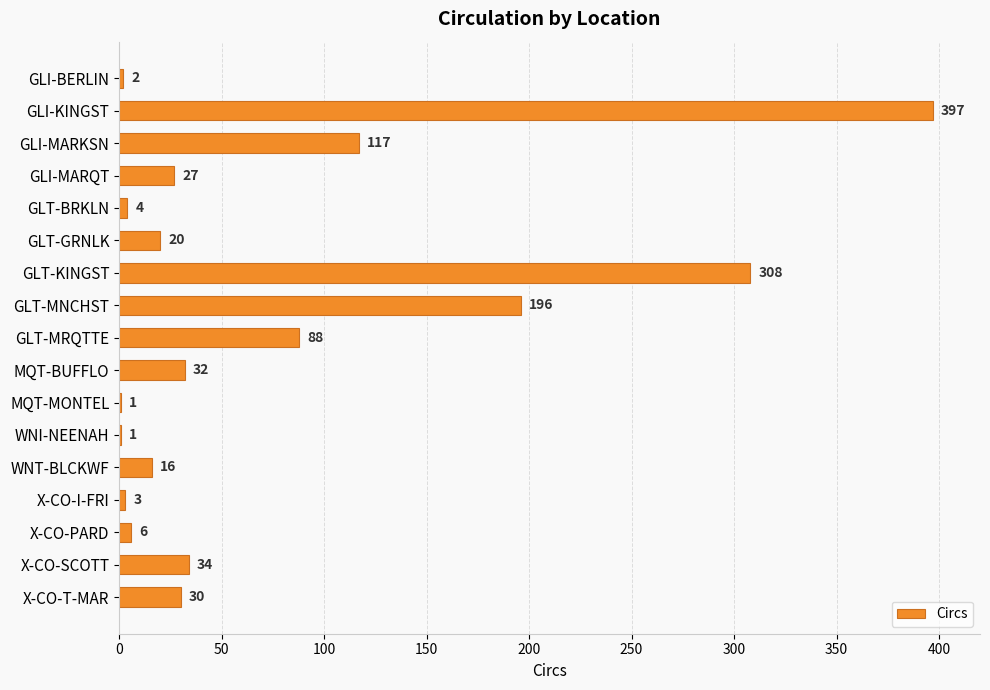

The chart shows a value of 16 at X-CO-SCOTT. True or false?

False